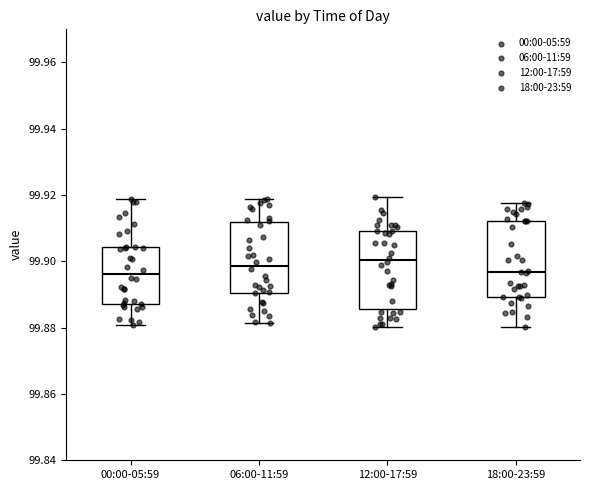

Reading left to right, transcribe this box plot: for each box, give where its median line is, the range the box spans, and where its two whiskers end, as read against the y-axis. The values are not printed on the chart, so give them approximately, as read against the axis.

00:00-05:59: median 99.896, box 99.888 to 99.904, whiskers 99.880 to 99.918
06:00-11:59: median 99.898, box 99.890 to 99.912, whiskers 99.882 to 99.918
12:00-17:59: median 99.900, box 99.886 to 99.910, whiskers 99.880 to 99.920
18:00-23:59: median 99.896, box 99.890 to 99.912, whiskers 99.880 to 99.918